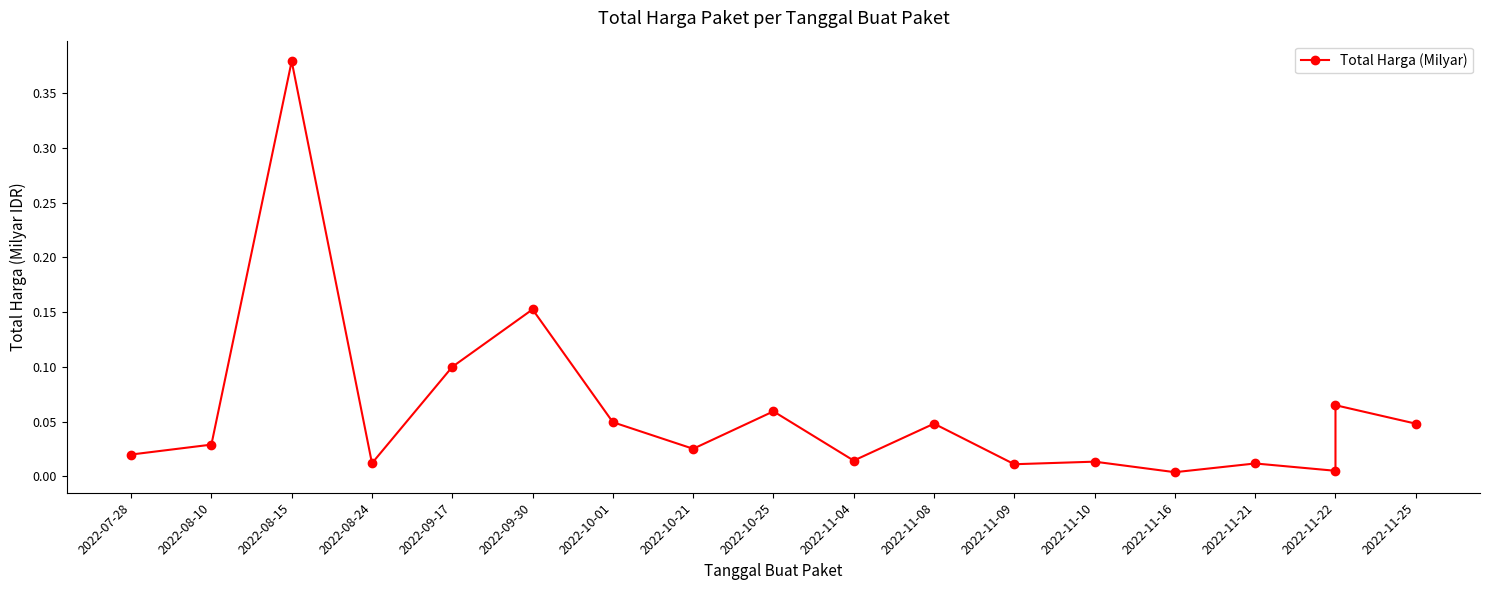

True or false: the data shows 0.0 at 2022-11-10.

False